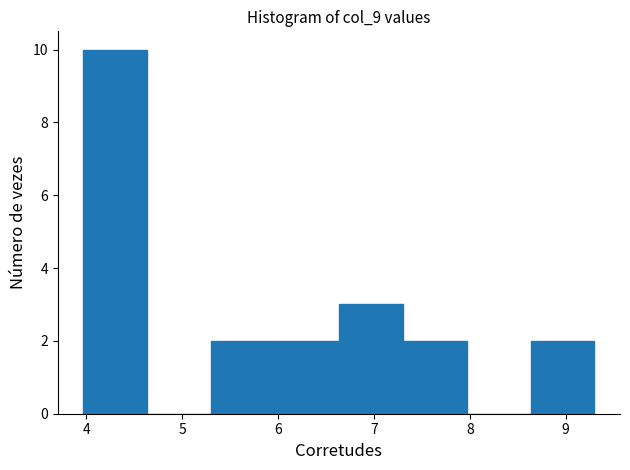

Reading left to right, transcribe this chart: for each bar, give the range it covers on the x-axis and its height. Neither the bar edges nor the heights are printed on the chart, so give them approximately, as read against the axes.

4.0 to 4.6: 10
4.6 to 5.3: 0
5.3 to 6.0: 2
6.0 to 6.6: 2
6.6 to 7.3: 3
7.3 to 8.0: 2
8.0 to 8.6: 0
8.6 to 9.3: 2